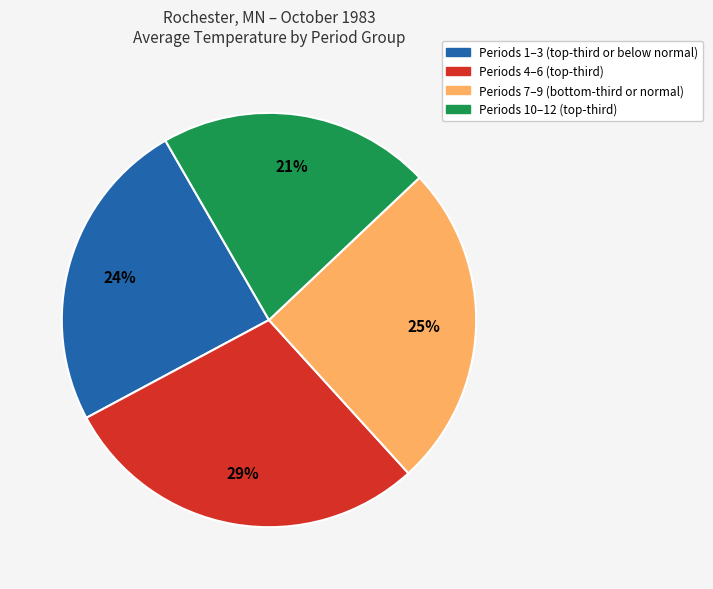

To the nearest percent, what is the difference between the largest and smallest slice percentages?

8%